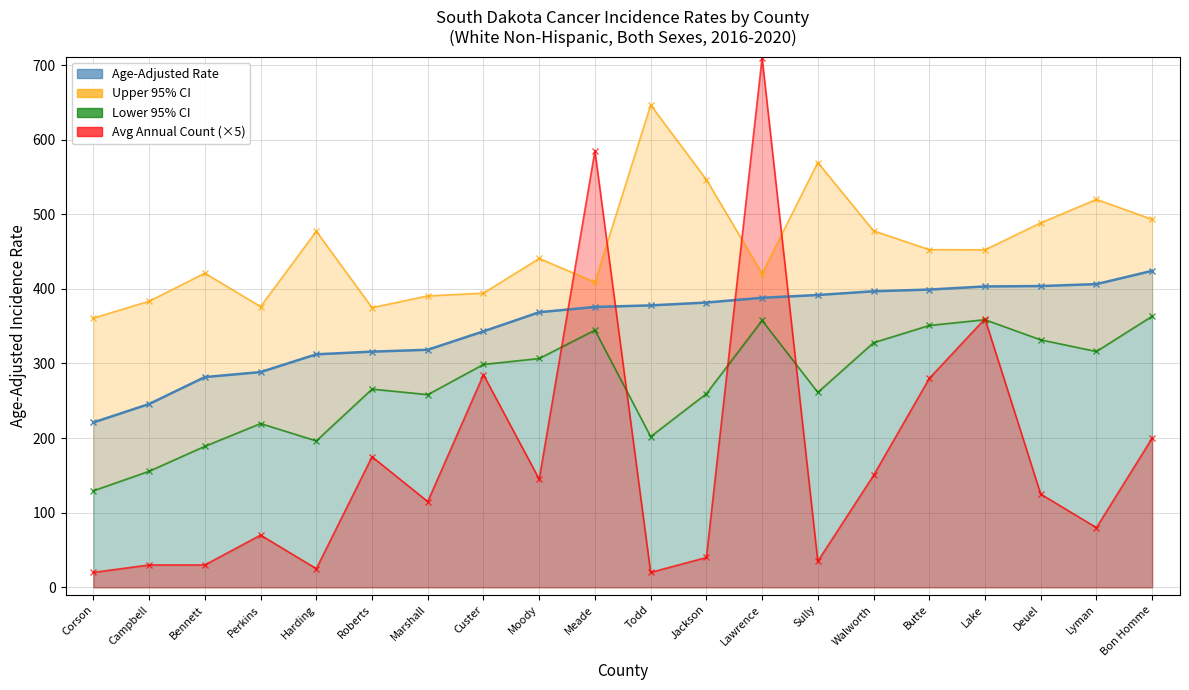

Rank the categories by Upper 95% CI value from highest to lowest.

Todd, Sully, Jackson, Lyman, Bon Homme, Deuel, Walworth, Harding, Butte, Lake, Moody, Bennett, Lawrence, Meade, Custer, Marshall, Campbell, Perkins, Roberts, Corson